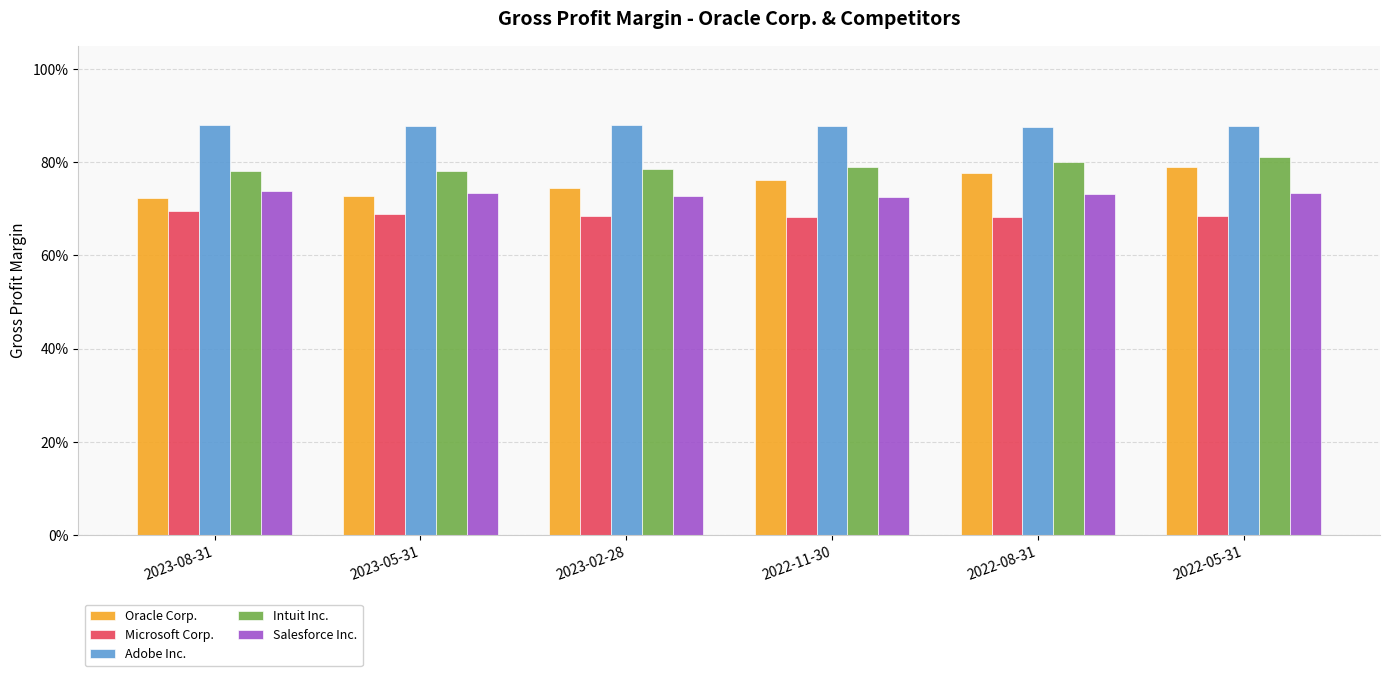

At how many categories does at least one series exceed 0?

6